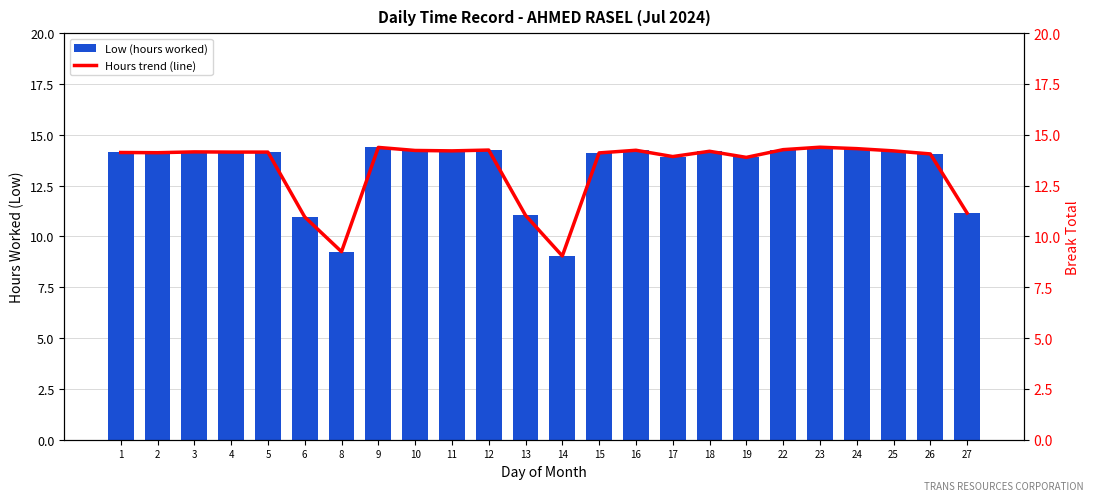

What is the minimum value for Hours trend (line)?

9.0